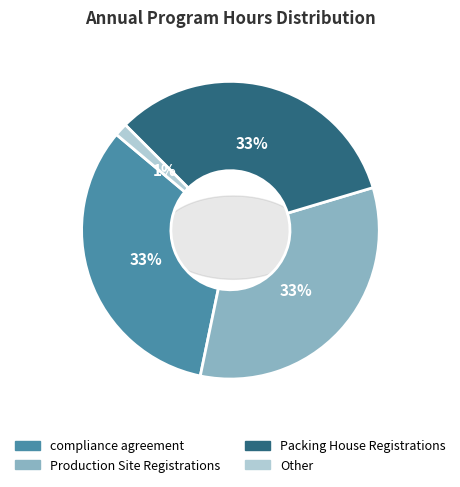

Is it true that compliance agreement is 33% of the pie?

True